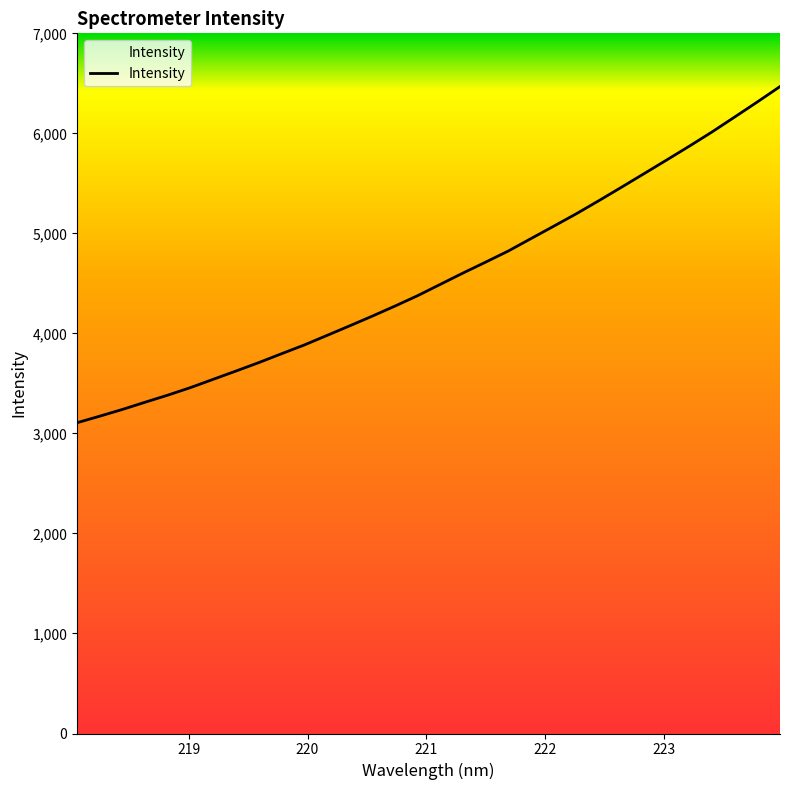

What is the maximum value shown in the chart?

6467.9